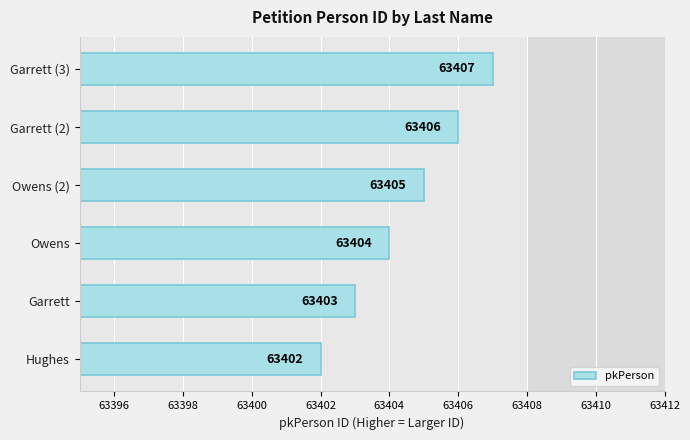

Reading top to bottom, extract all data points from this chart.

63407	63406	63405	63404	63403	63402